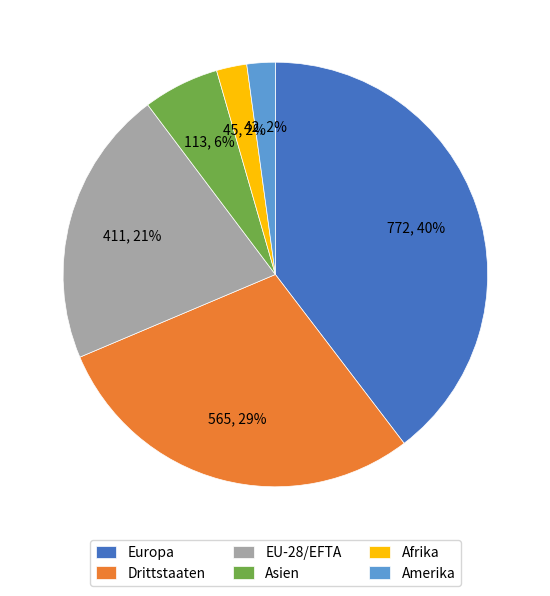

Which slice is the largest?

Europa